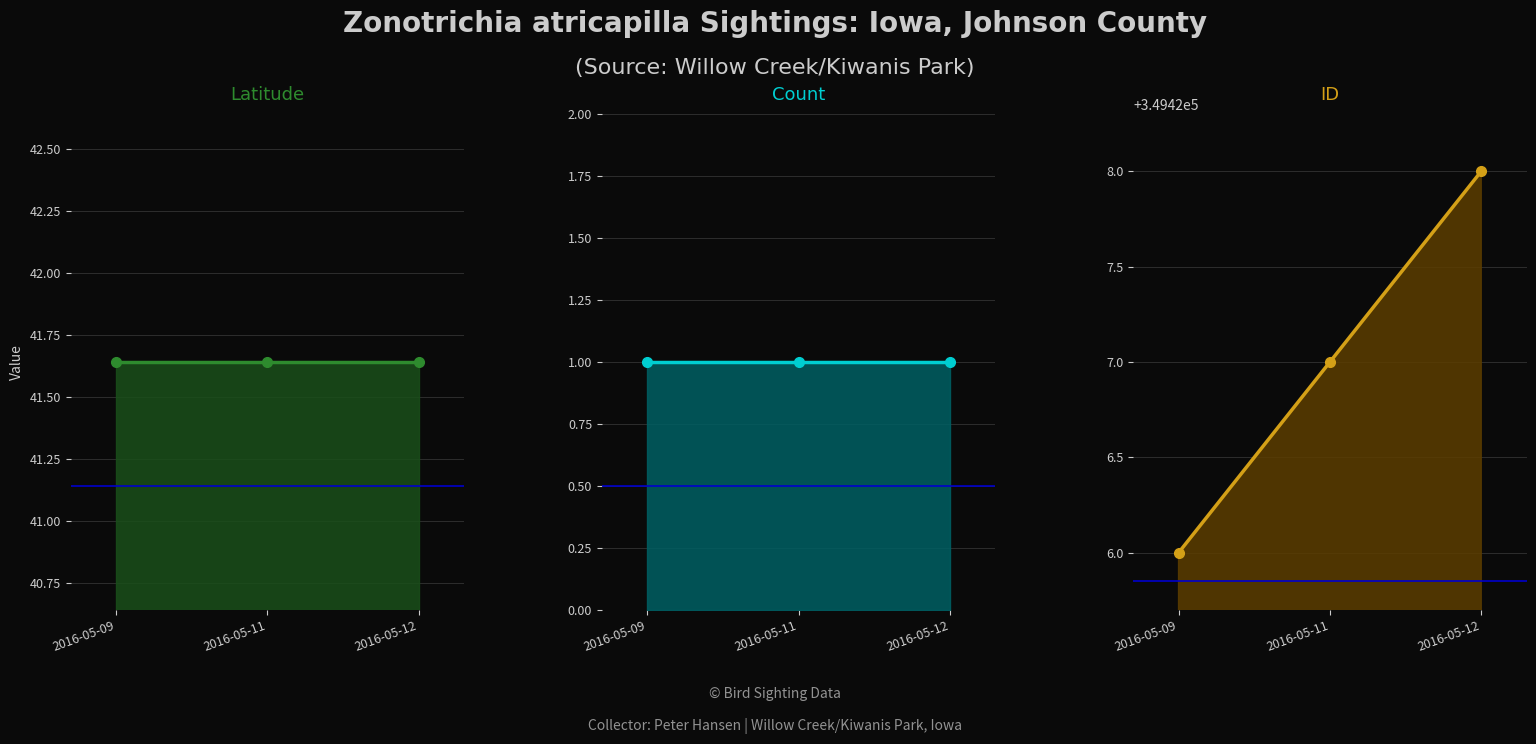

What is the value of the Latitude point at the 1st from the left?

41.6